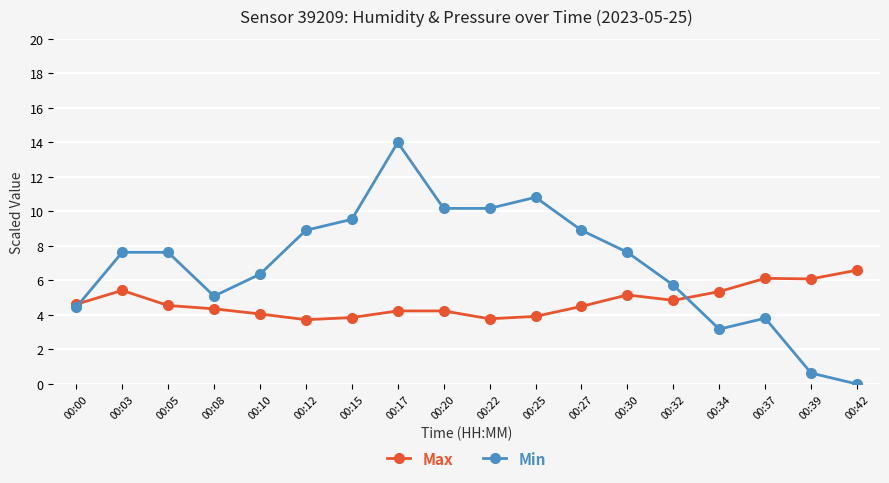

List the series in order of their peak value, lowest first.

Max, Min